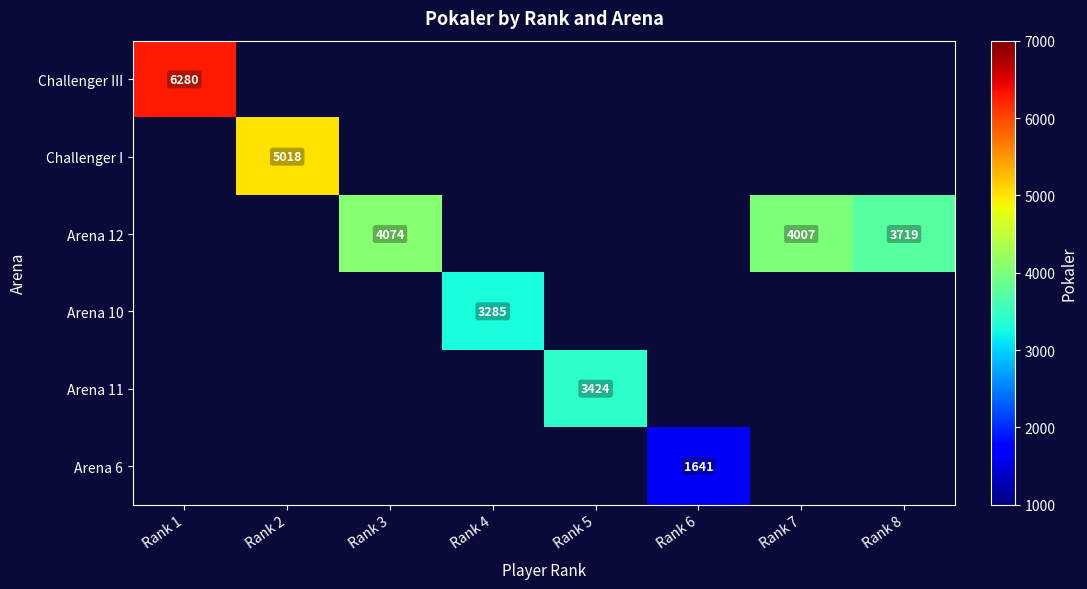

List the series in order of their peak value, highest first.

Challenger III, Challenger I, Arena 12, Arena 10, Arena 11, Arena 6